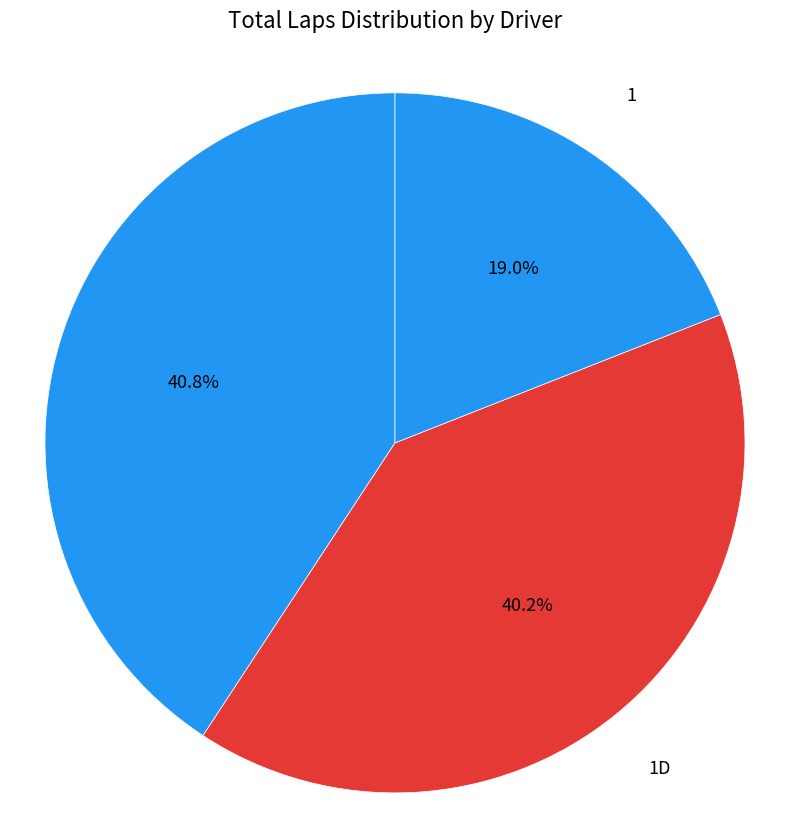

Is there a majority slice in this chart?

No